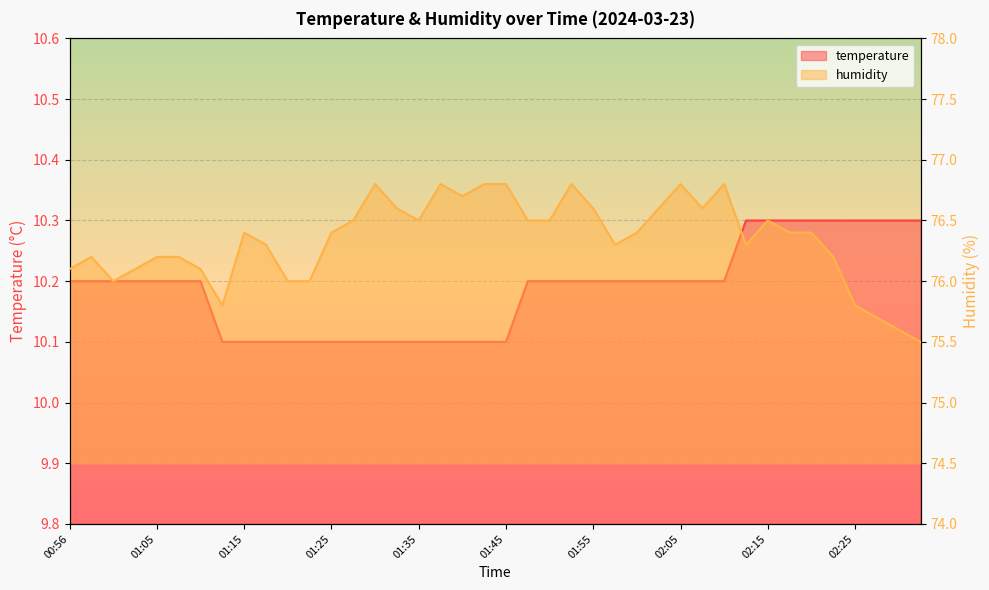

Reading left to right, transcribe all the data shown in this chart.

temperature: 10.2	10.2	10.2	10.2	10.2	10.2	10.2	10.1	10.1	10.1	10.1	10.1	10.1	10.1	10.1	10.1	10.1	10.1	10.1	10.1	10.1	10.2	10.2	10.2	10.2	10.2	10.2	10.2	10.2	10.2	10.2	10.3	10.3	10.3	10.3	10.3	10.3	10.3	10.3	10.3
humidity: 76.1	76.2	76.0	76.1	76.2	76.2	76.1	75.8	76.4	76.3	76.0	76.0	76.4	76.5	76.8	76.6	76.5	76.8	76.7	76.8	76.8	76.5	76.5	76.8	76.6	76.3	76.4	76.6	76.8	76.6	76.8	76.3	76.5	76.4	76.4	76.2	75.8	75.7	75.6	75.5